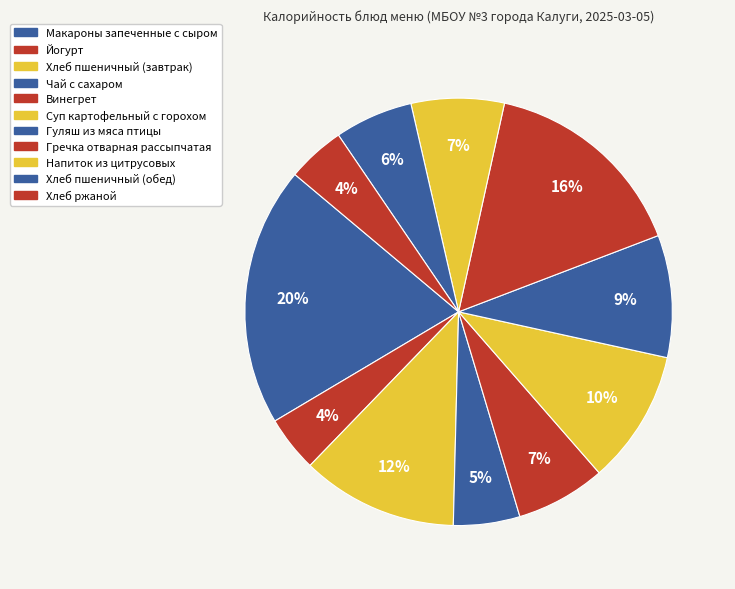

How many slices are in this pie chart?

11